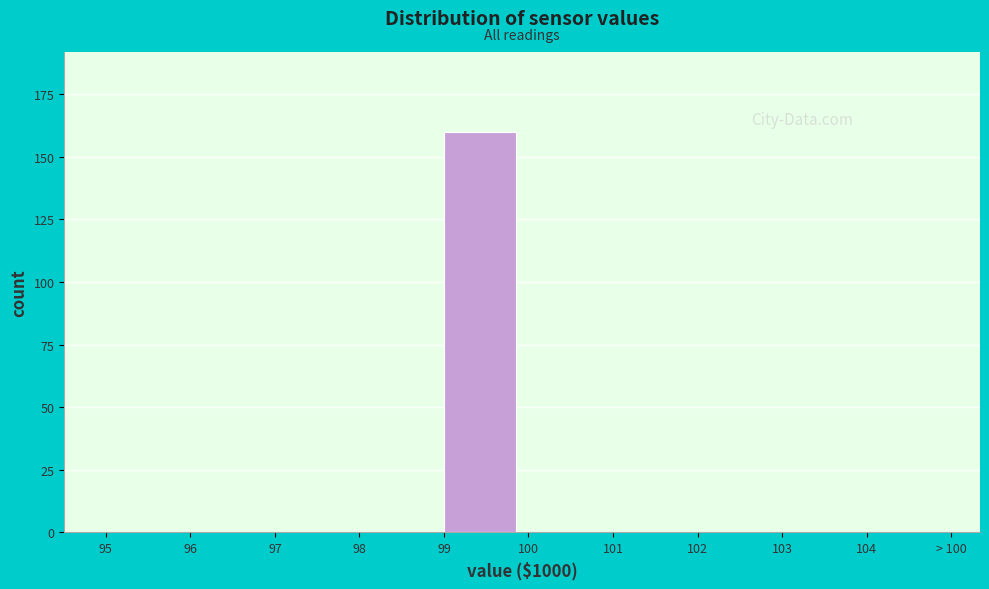

Reading left to right, transcribe all the data shown in this chart.

95=0	96=0	97=0	98=0	99=160	100=0	101=0	102=0	103=0	104=0